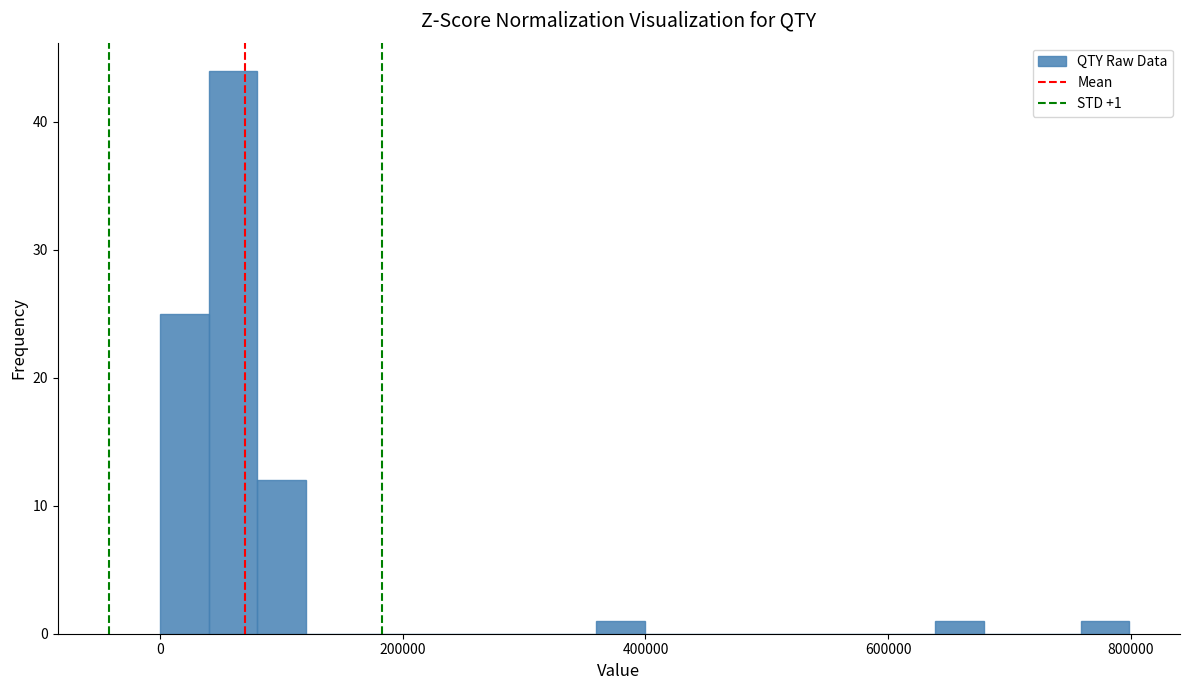

Around what value on the x-axis is the tallest bar? Give the approximate position of its centre, as read against the axis.

60000